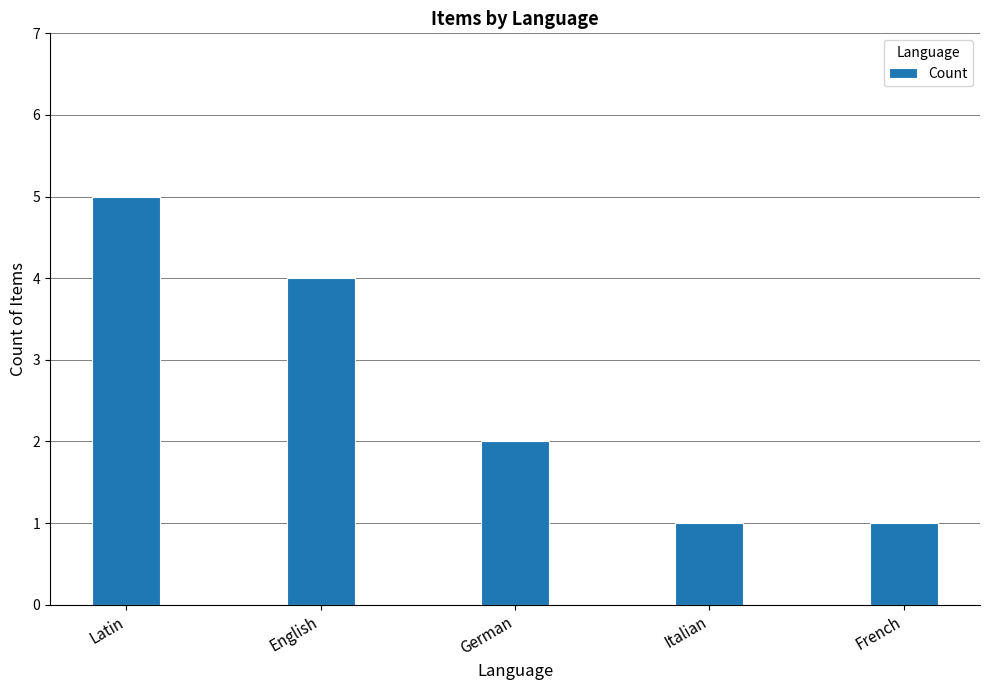

What is the label of the 4th bar from the right?

English